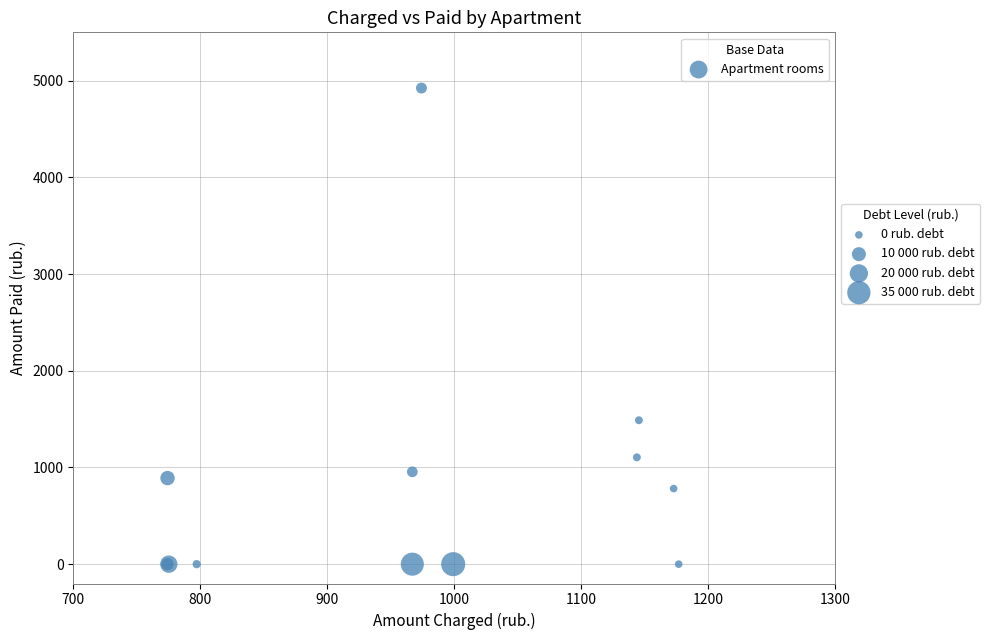

What Y value in the scatter plot is closest to 2461?

1488.3